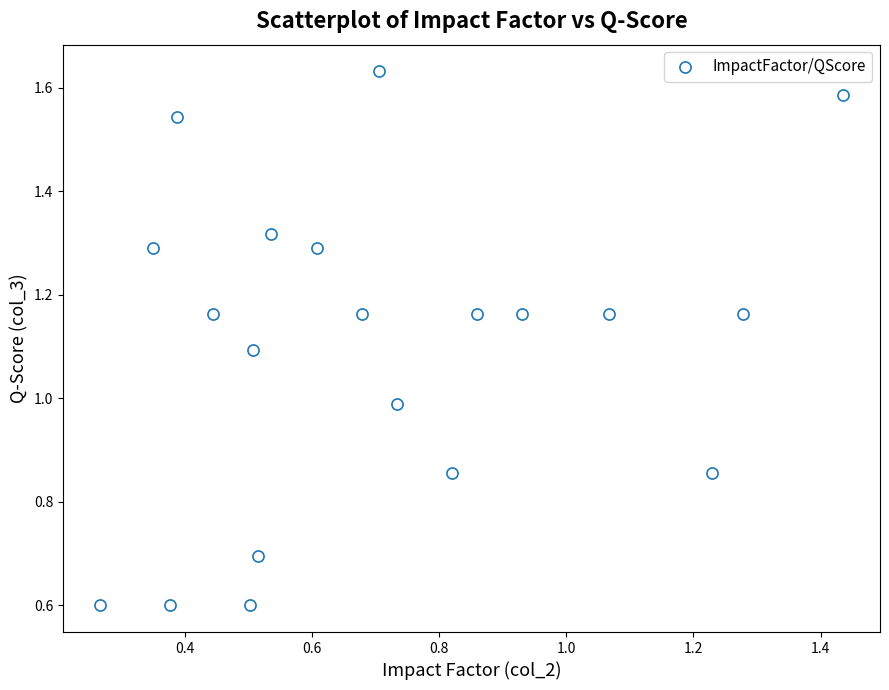

What is the range of Y values (max minus min)?

1.0